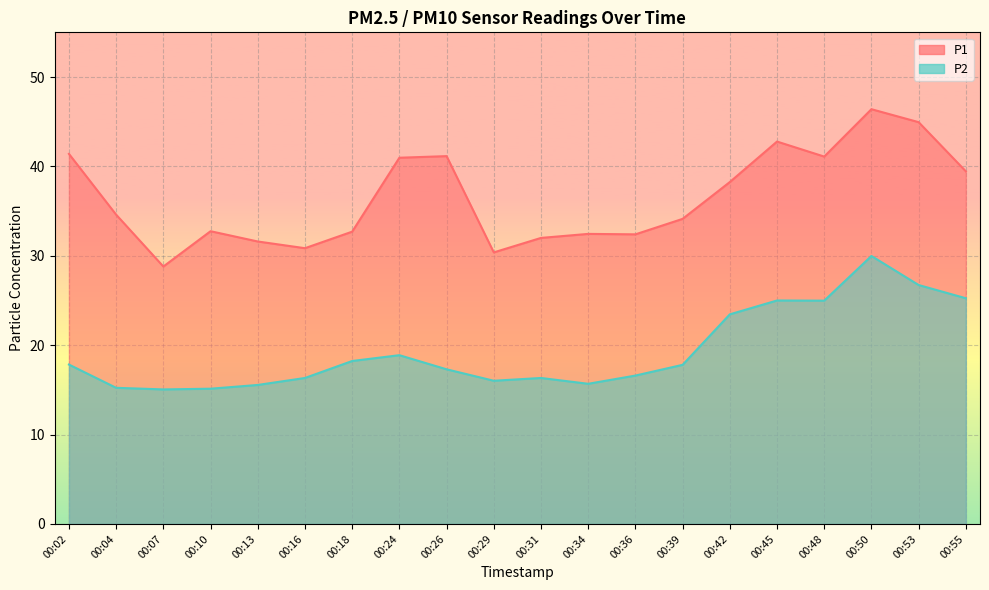

Which series has the largest range (max minus min)?

P1